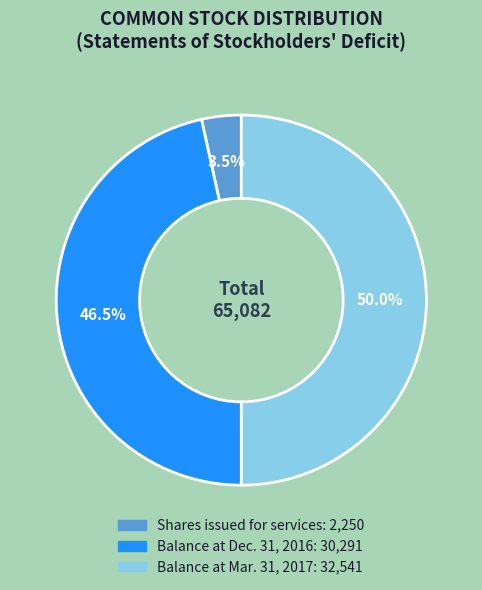

To the nearest percent, what is the difference between the Shares issued for services and Balance at Dec. 31, 2016 slice percentages?

43%